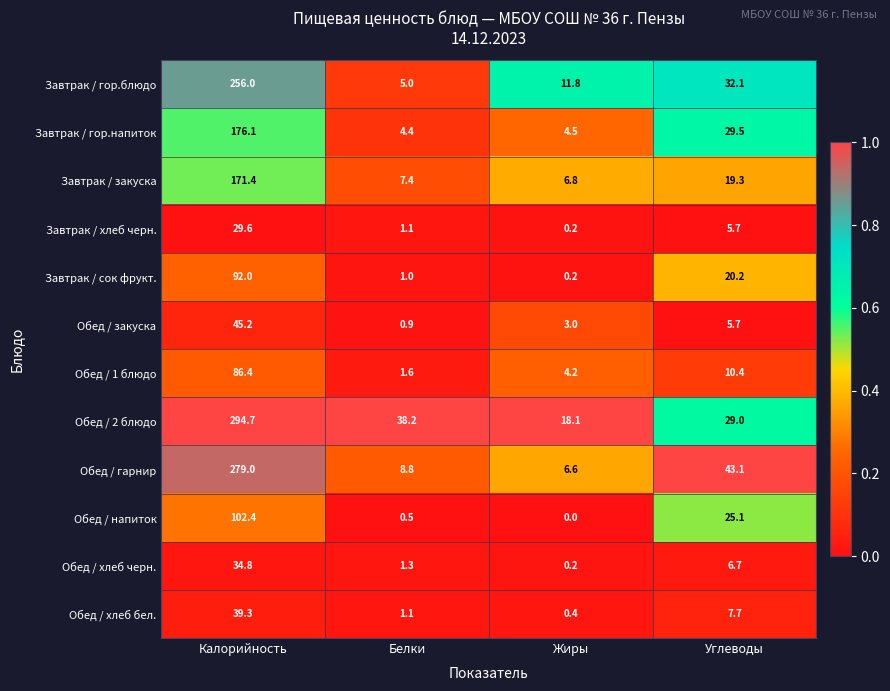

At Калорийность, list the series in order from smallest to largest.

Завтрак / хлеб черн., Обед / хлеб черн., Обед / хлеб бел., Обед / закуска, Обед / 1 блюдо, Завтрак / сок фрукт., Обед / напиток, Завтрак / закуска, Завтрак / гор.напиток, Завтрак / гор.блюдо, Обед / гарнир, Обед / 2 блюдо